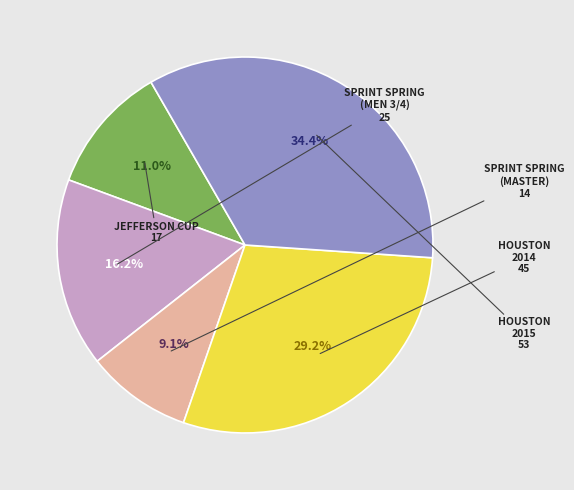

Is there a majority slice in this chart?

No